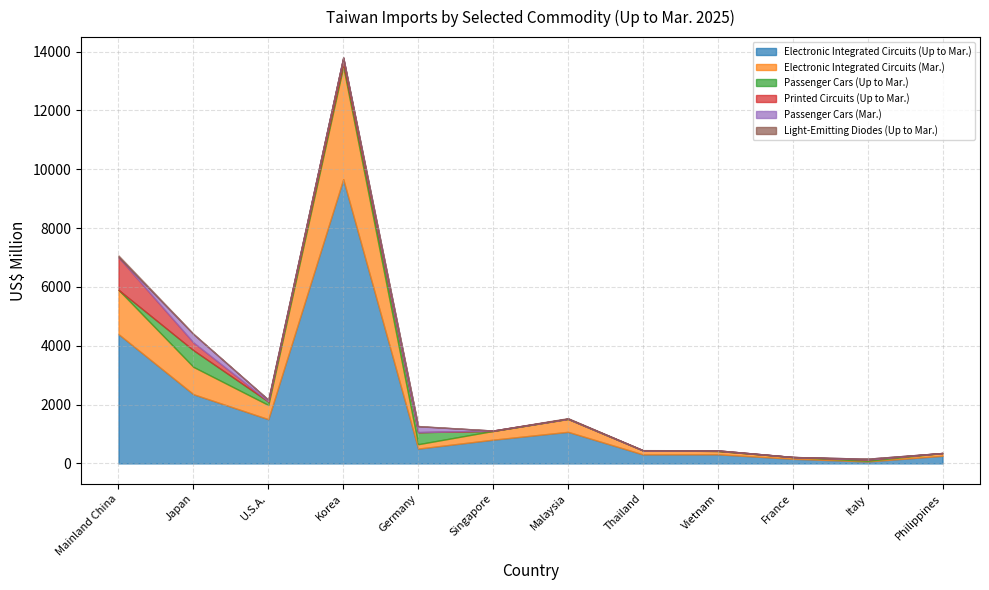

How many data points does each series have?

12